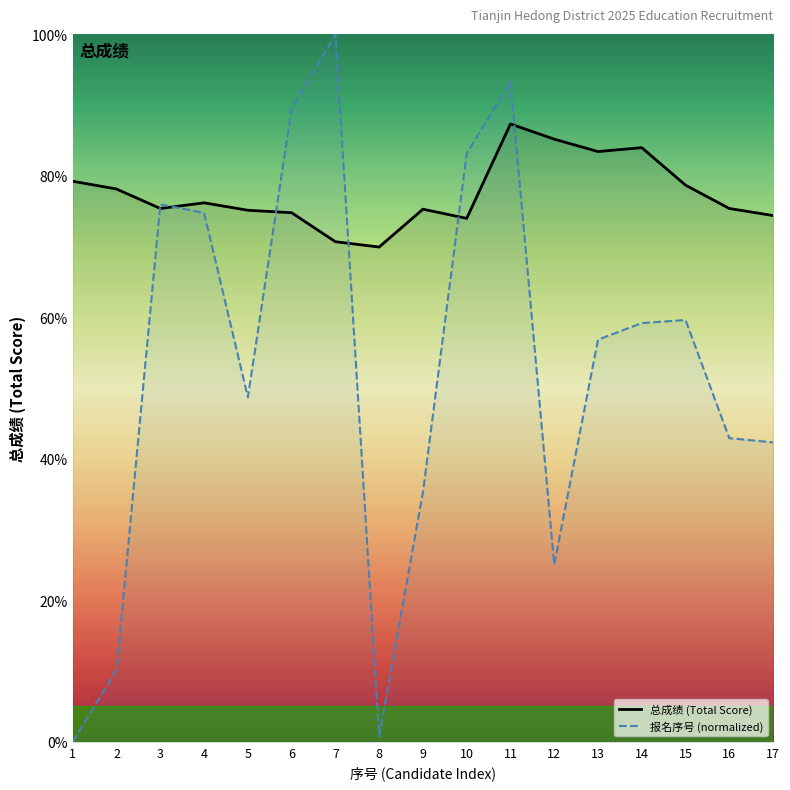

True or false: 总成绩 has a value of 78.2 at 2.

True